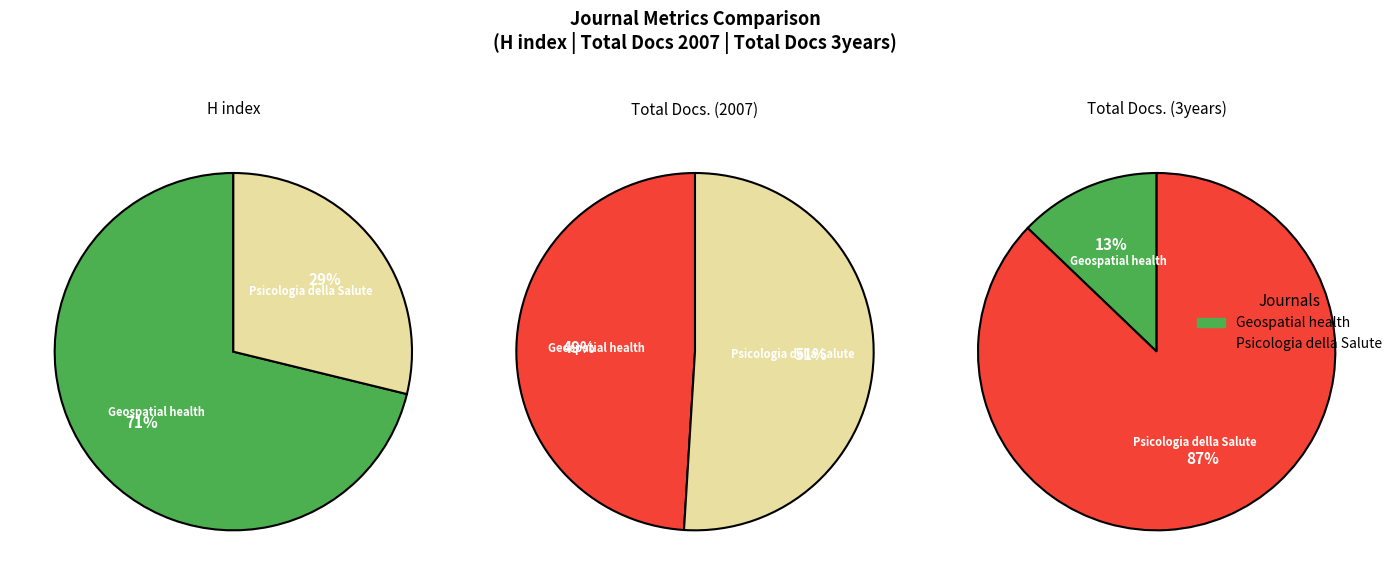

Which has a higher value, Geospatial health or Psicologia della Salute?

Geospatial health